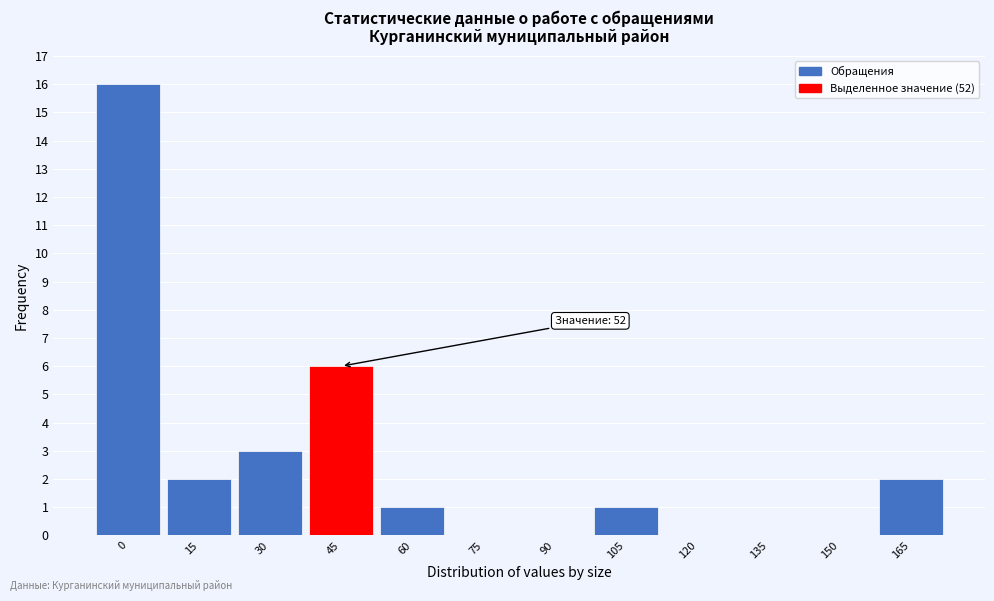

Reading left to right, transcribe all the data shown in this chart.

0=16	15=2	30=3	45=6	60=1	75=0	90=0	105=1	120=0	135=0	150=0	165=2